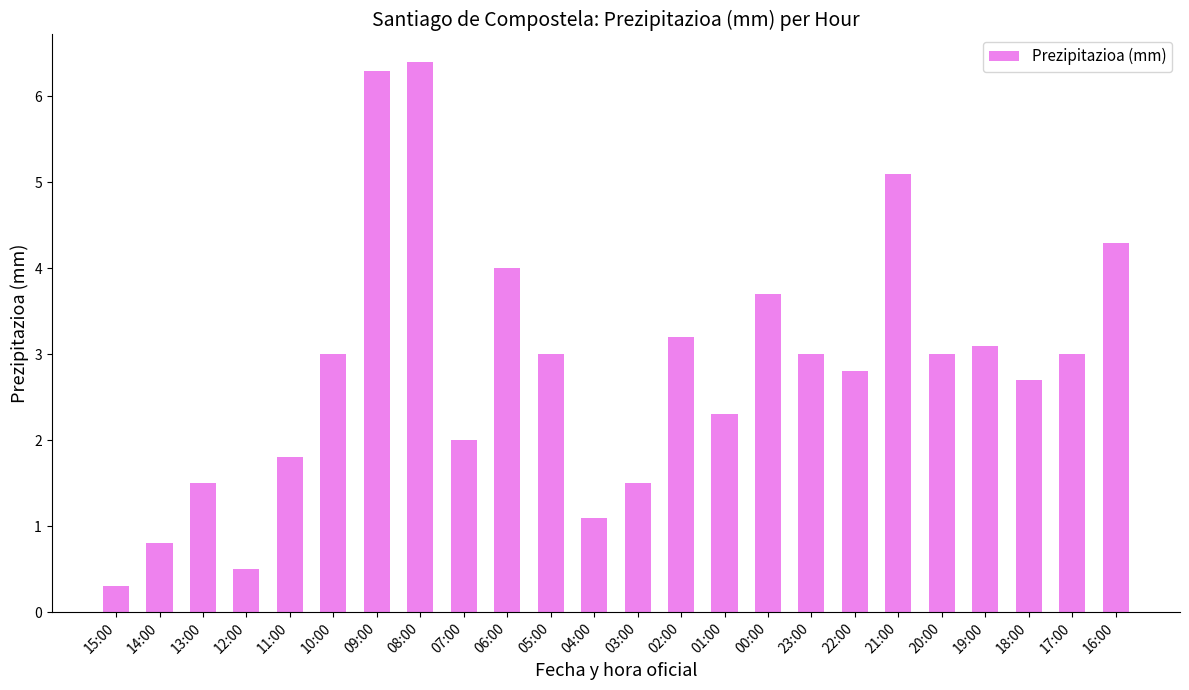

Reading left to right, transcribe all the data shown in this chart.

0.3	0.8	1.5	0.5	1.8	3.0	6.3	6.4	2.0	4.0	3.0	1.1	1.5	3.2	2.3	3.7	3.0	2.8	5.1	3.0	3.1	2.7	3.0	4.3